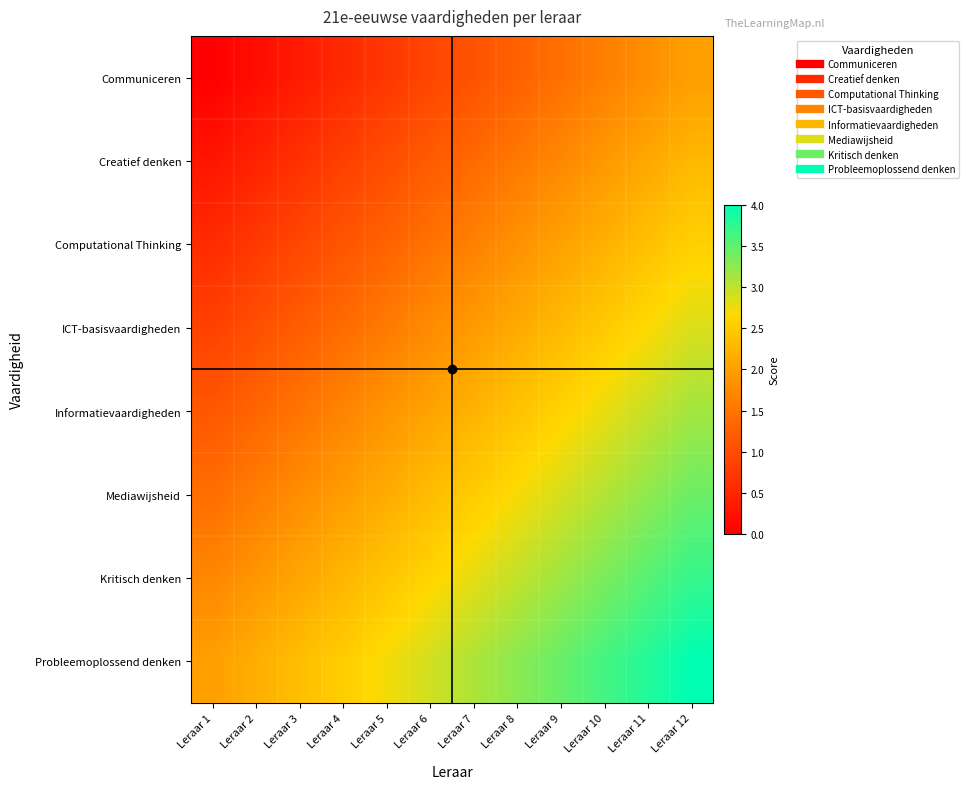

At Leraar 4, list the series in order from largest to smallest.

Probleemoplossend denken, Kritisch denken, Mediawijsheid, Informatievaardigheden, ICT-basisvaardigheden, Computational Thinking, Creatief denken, Communiceren